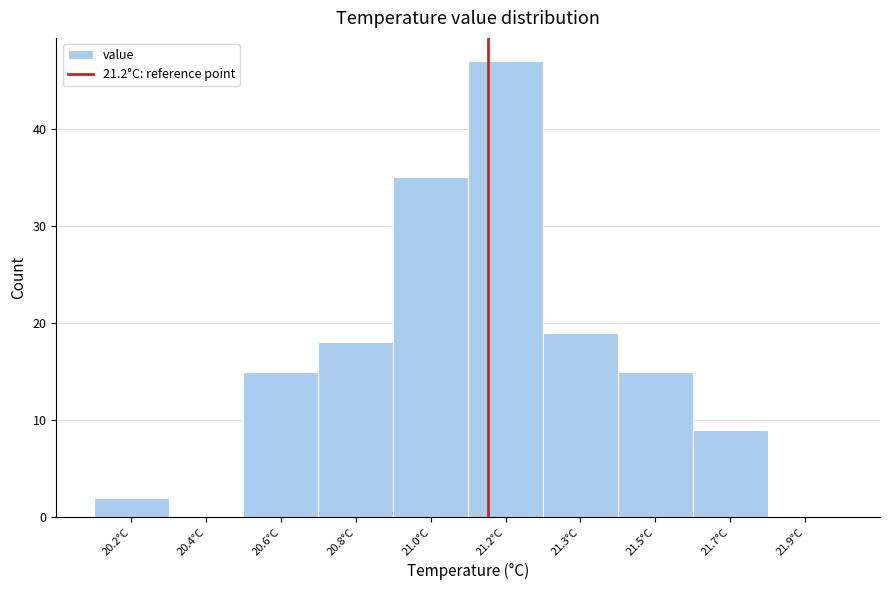

Reading left to right, list all the values displayed in this chart.

20.2°C=2	20.4°C=0	20.6°C=15	20.8°C=18	21.0°C=35	21.2°C=47	21.3°C=19	21.5°C=15	21.7°C=9	21.9°C=0